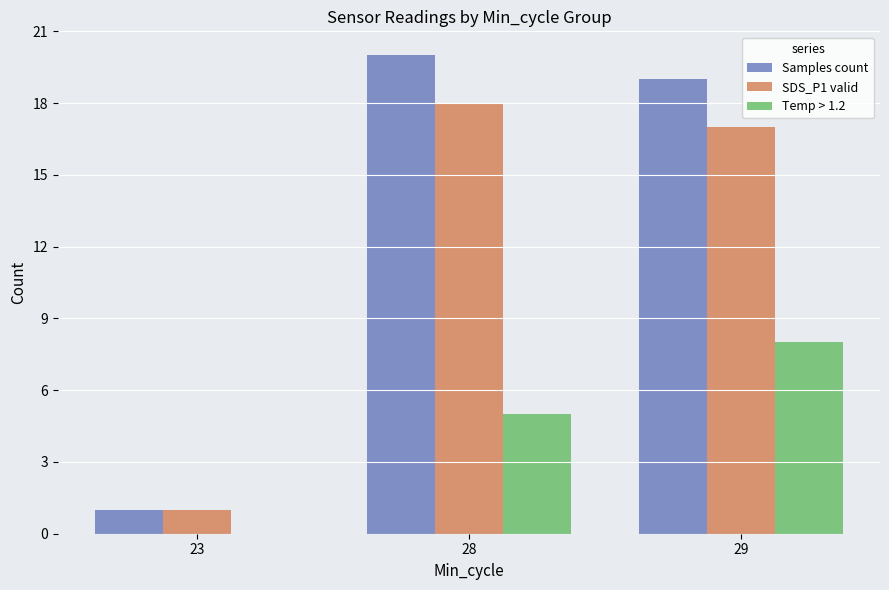

What is the spread (max minus min) of values at 23?

1